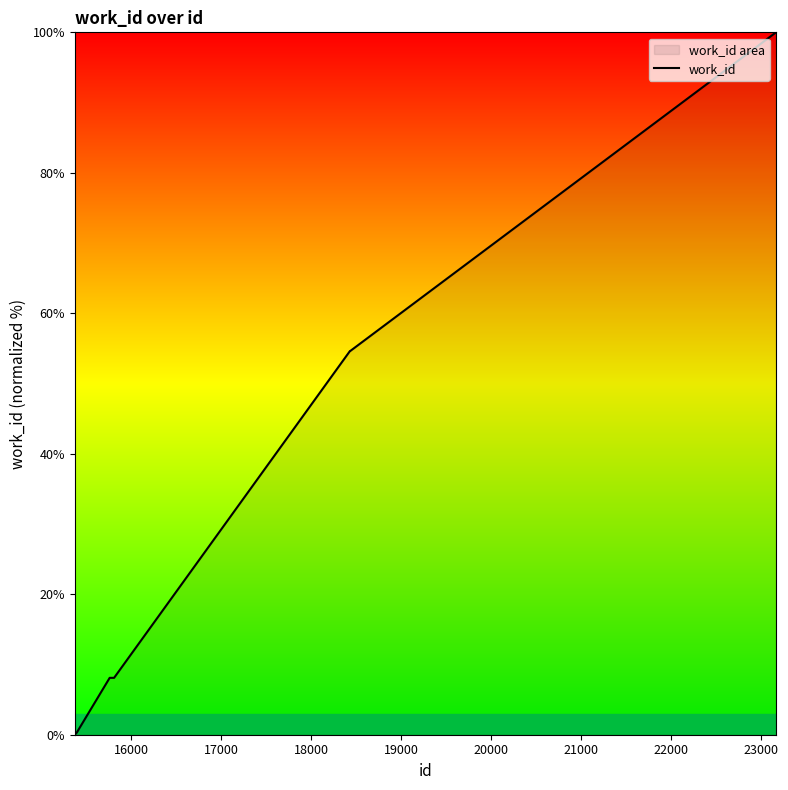

What is the greatest value displayed?

100.0